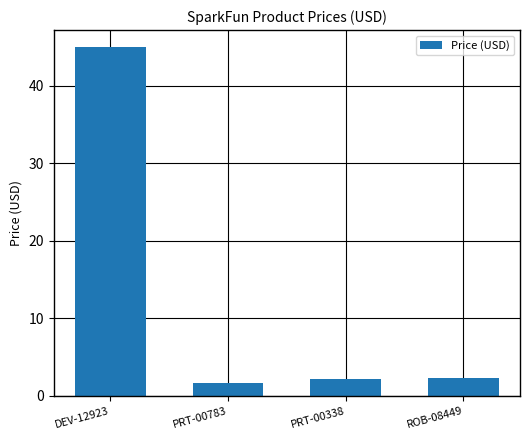

Which has a higher value, ROB-08449 or DEV-12923?

DEV-12923